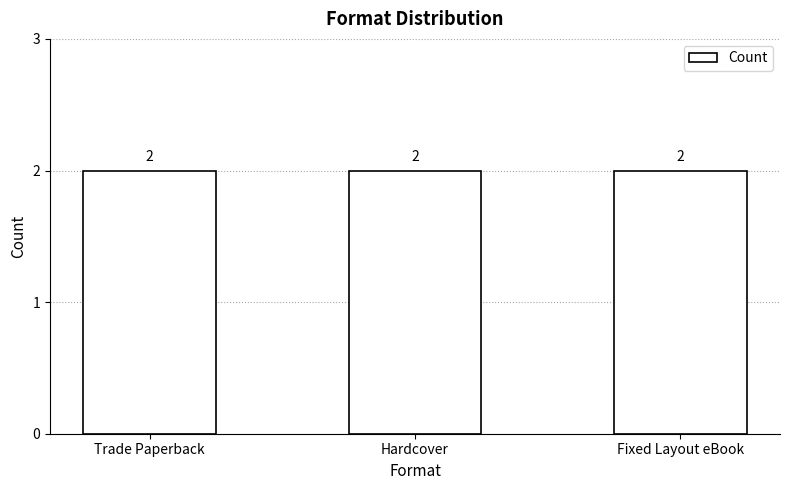

Between Fixed Layout eBook and Hardcover, which is larger?

Fixed Layout eBook